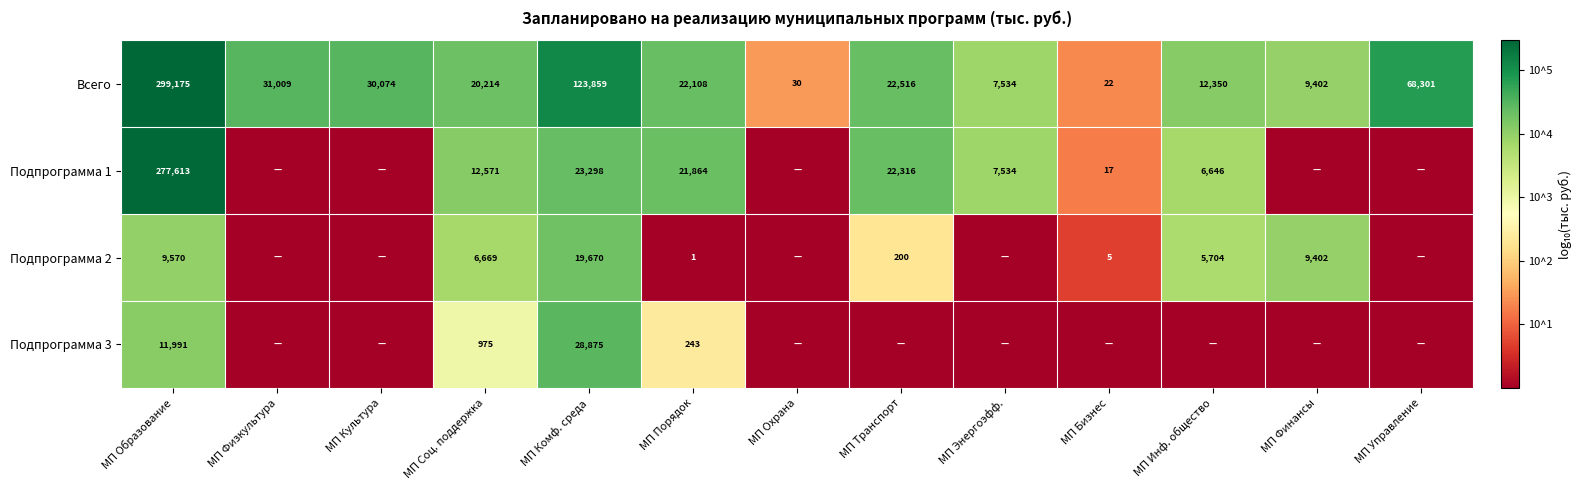

Rank the series at МП Порядок from highest to lowest value.

Всего, Подпрограмма 1, Подпрограмма 3, Подпрограмма 2